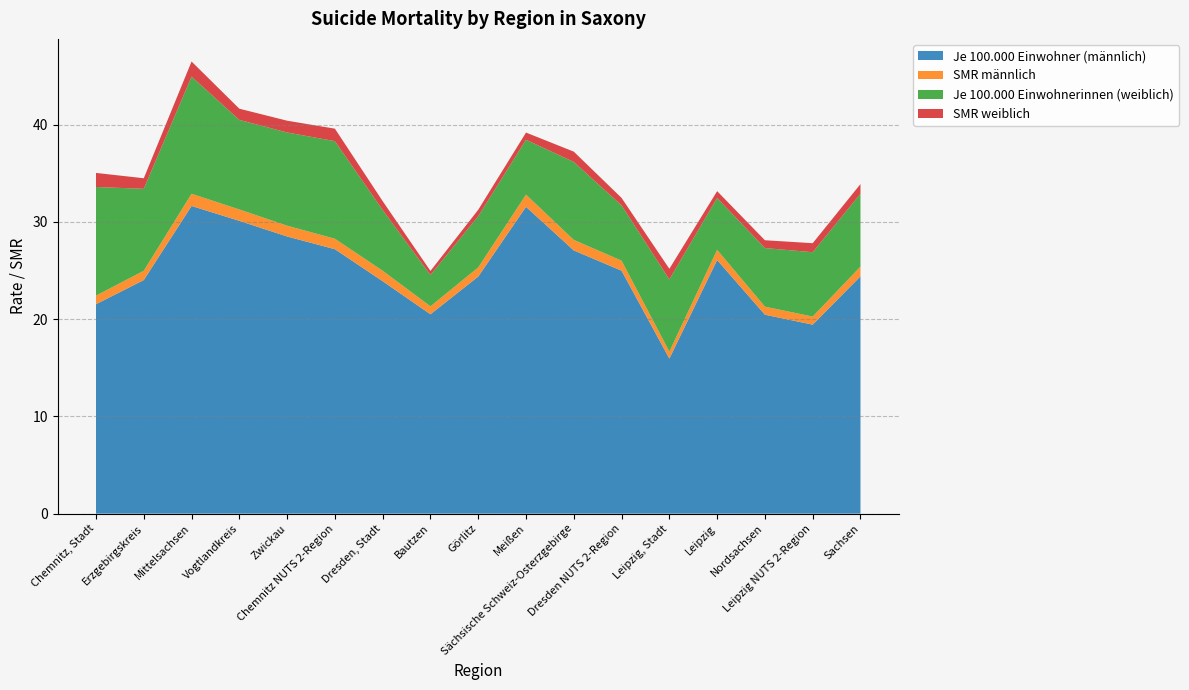

Reading left to right, transcribe all the data shown in this chart.

Je 100.000 Einwohner (männlich): Chemnitz, Stadt=21.5	Erzgebirgskreis=24.0	Mittelsachsen=31.6	Vogtlandkreis=30.1	Zwickau=28.5	Chemnitz NUTS 2-Region=27.2	Dresden, Stadt=23.9	Bautzen=20.5	Görlitz=24.4	Meißen=31.6	Sächsische Schweiz-Osterzgebirge=27.1	Dresden NUTS 2-Region=25.0	Leipzig, Stadt=15.9	Leipzig=26.1	Nordsachsen=20.5	Leipzig NUTS 2-Region=19.4	Sachsen=24.4
SMR männlich: Chemnitz, Stadt=0.9	Erzgebirgskreis=1.0	Mittelsachsen=1.3	Vogtlandkreis=1.2	Zwickau=1.1	Chemnitz NUTS 2-Region=1.1	Dresden, Stadt=1.1	Bautzen=0.8	Görlitz=0.9	Meißen=1.3	Sächsische Schweiz-Osterzgebirge=1.1	Dresden NUTS 2-Region=1.0	Leipzig, Stadt=0.7	Leipzig=1.0	Nordsachsen=0.8	Leipzig NUTS 2-Region=0.8	Sachsen=1.0
Je 100.000 Einwohnerinnen (weiblich): Chemnitz, Stadt=11.2	Erzgebirgskreis=8.4	Mittelsachsen=12.0	Vogtlandkreis=9.2	Zwickau=9.6	Chemnitz NUTS 2-Region=10.0	Dresden, Stadt=6.2	Bautzen=3.2	Görlitz=5.3	Meißen=5.6	Sächsische Schweiz-Osterzgebirge=8.0	Dresden NUTS 2-Region=5.7	Leipzig, Stadt=7.4	Leipzig=5.3	Nordsachsen=6.0	Leipzig NUTS 2-Region=6.6	Sachsen=7.5
SMR weiblich: Chemnitz, Stadt=1.4	Erzgebirgskreis=1.1	Mittelsachsen=1.6	Vogtlandkreis=1.2	Zwickau=1.2	Chemnitz NUTS 2-Region=1.3	Dresden, Stadt=0.9	Bautzen=0.4	Görlitz=0.7	Meißen=0.7	Sächsische Schweiz-Osterzgebirge=1.1	Dresden NUTS 2-Region=0.8	Leipzig, Stadt=1.1	Leipzig=0.7	Nordsachsen=0.8	Leipzig NUTS 2-Region=0.9	Sachsen=1.0